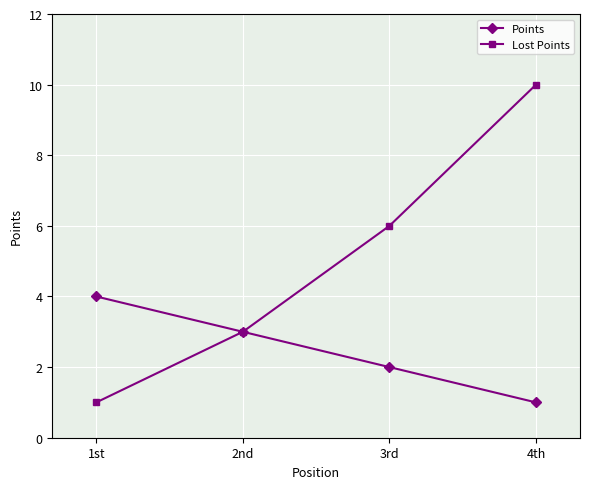

Count the Lost Points values in the range 3 to 10.

3